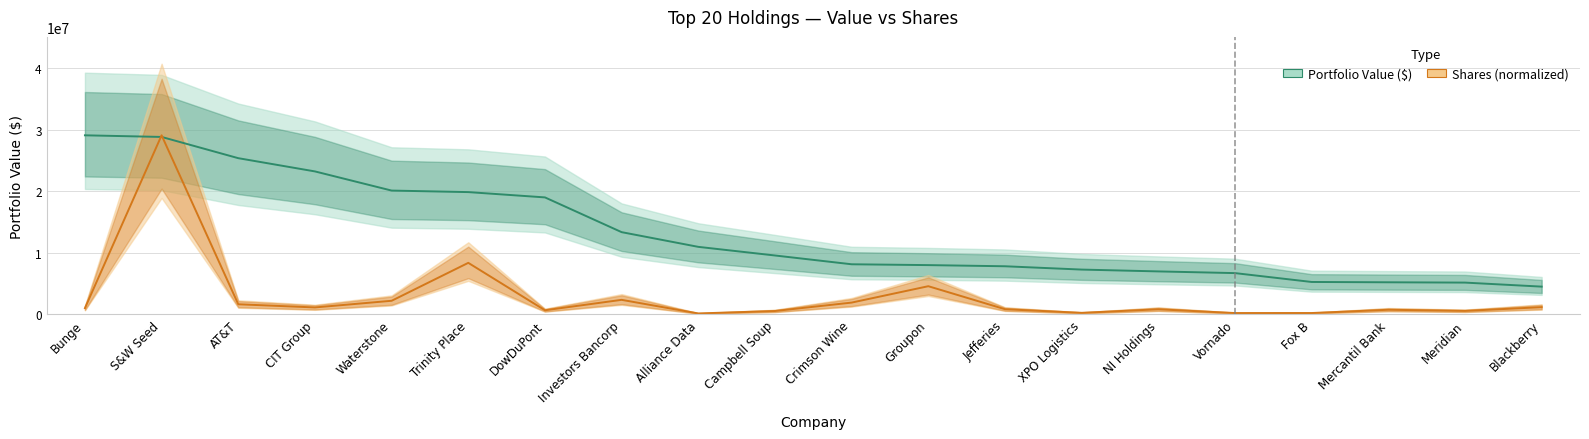

At which category does Shares (normalized) reach its first local valley?

CIT Group